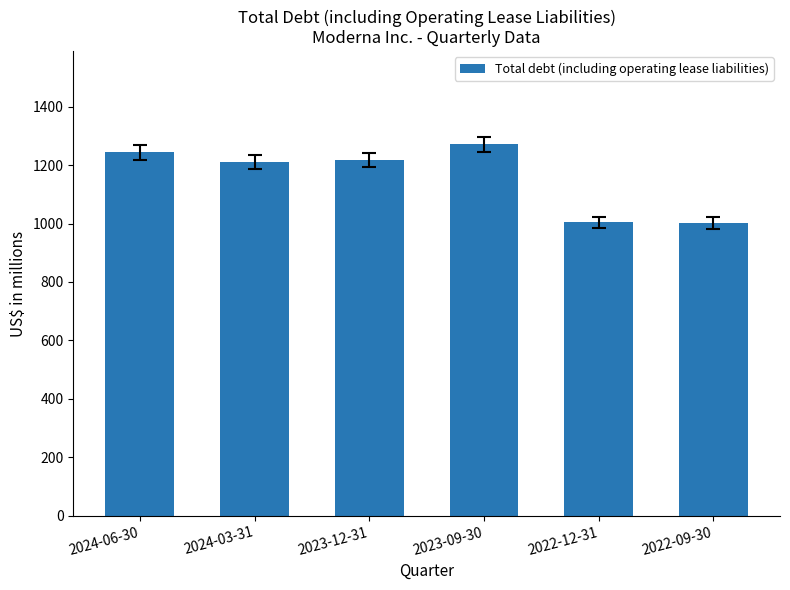

What is the smallest value displayed?

1001